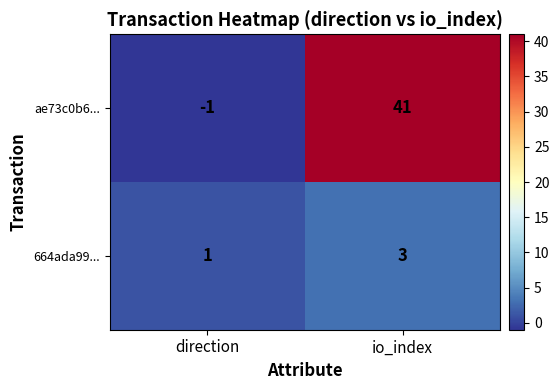

Which series has the largest total across all categories?

ae73c0b6...